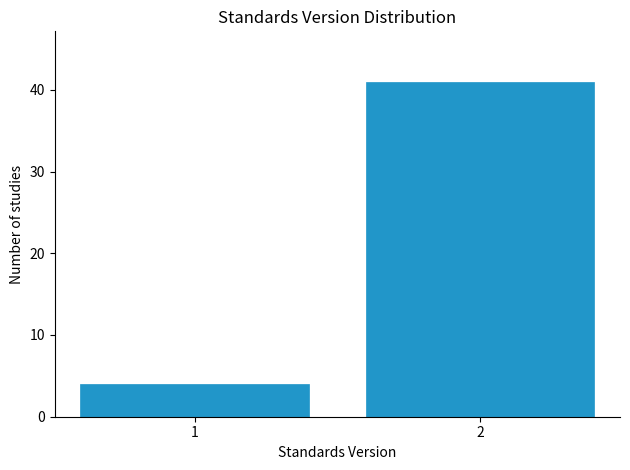

Reading left to right, what are all the values shown in this chart?

4	41